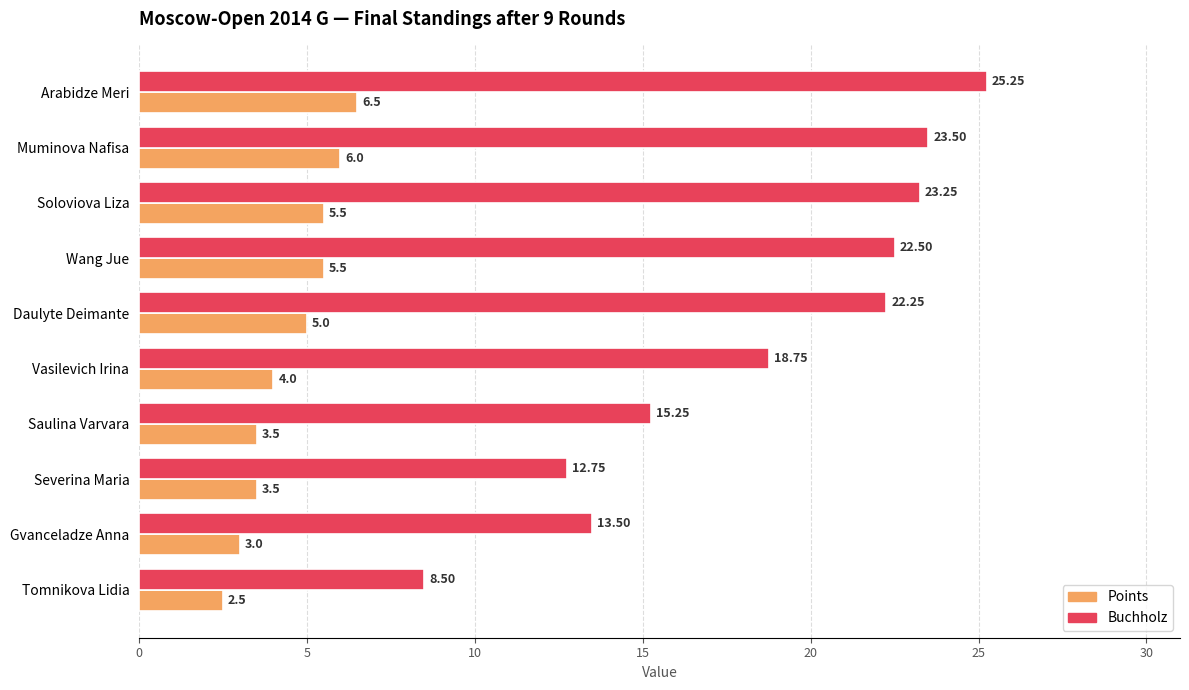

Rank the series by their average value, from highest to lowest.

Buchholz, Points